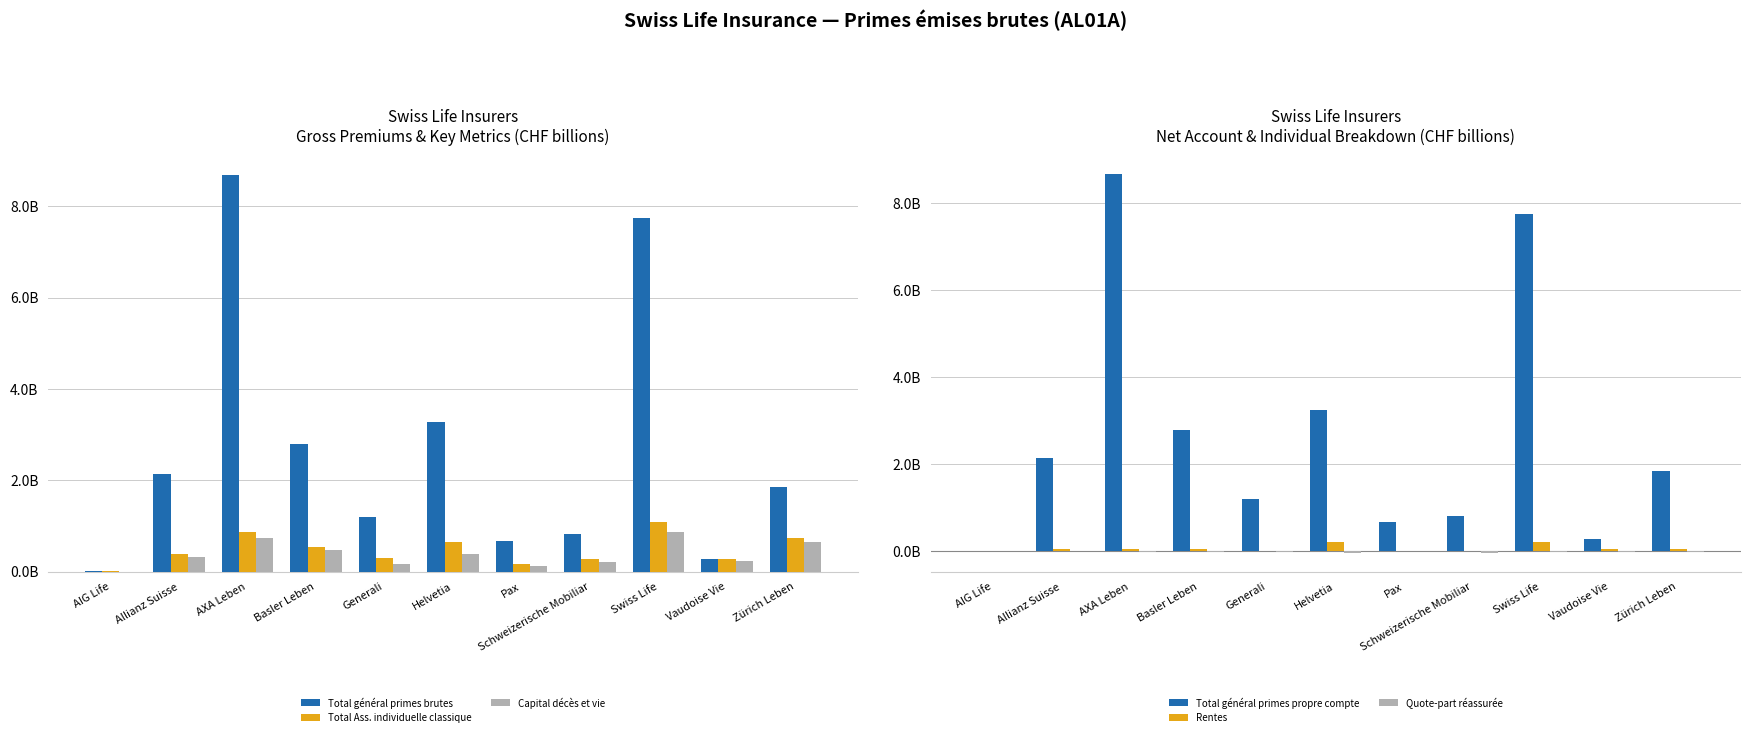

Rank the categories by Capital décès et vie value from highest to lowest.

Swiss Life, AXA Leben, Zürich Leben, Basler Leben, Helvetia, Allianz Suisse, Vaudoise Vie, Schweizerische Mobiliar, Generali, Pax, AIG Life